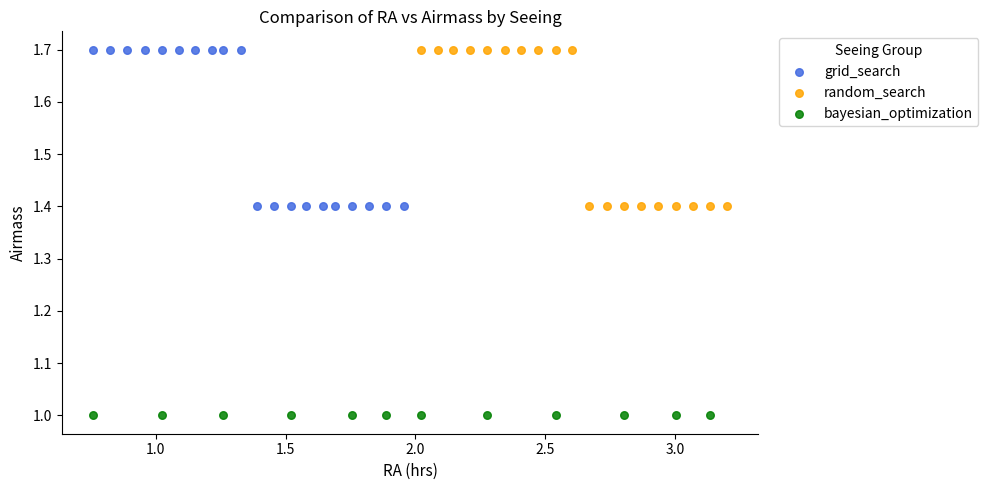

Which series reaches the minimum Y coordinate?

bayesian_optimization